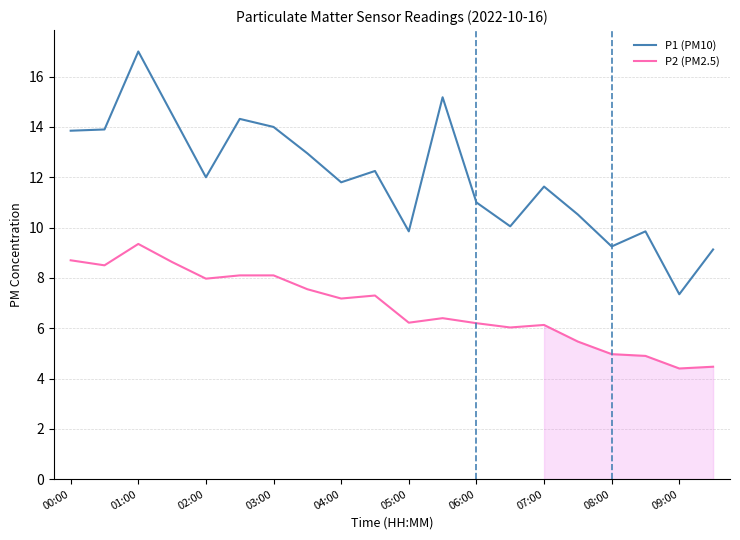

List the series in order of their peak value, lowest first.

P2 (PM2.5), P1 (PM10)